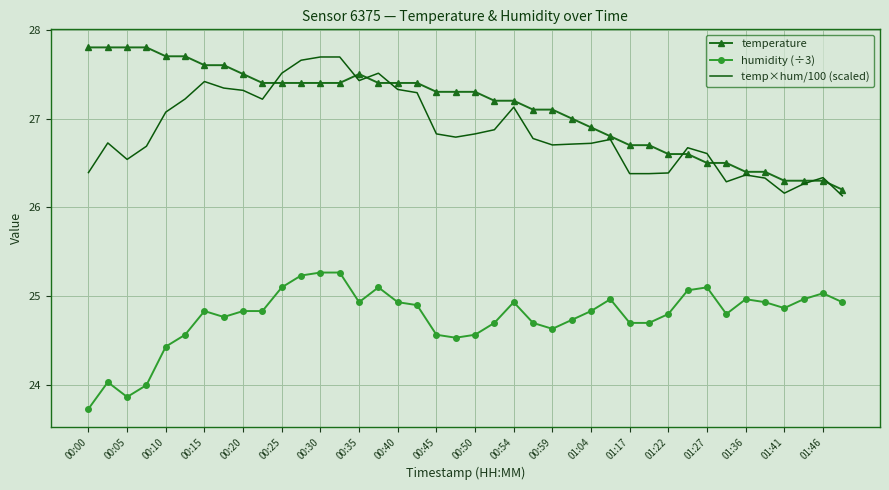

True or false: humidity (÷3) and temperature intersect in this chart.

False